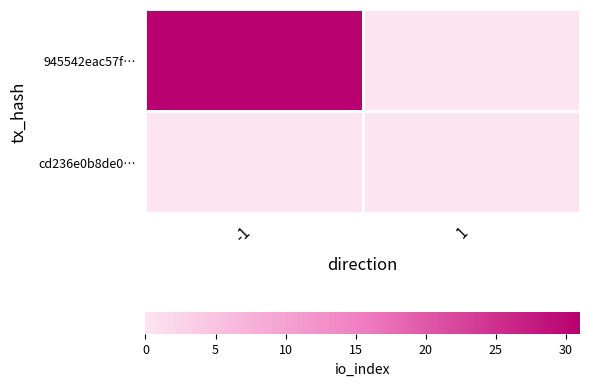

Reading left to right, what are all the values shown in this chart?

945542eac57f…: -1=31	1=0
cd236e0b8de0…: -1=0	1=0